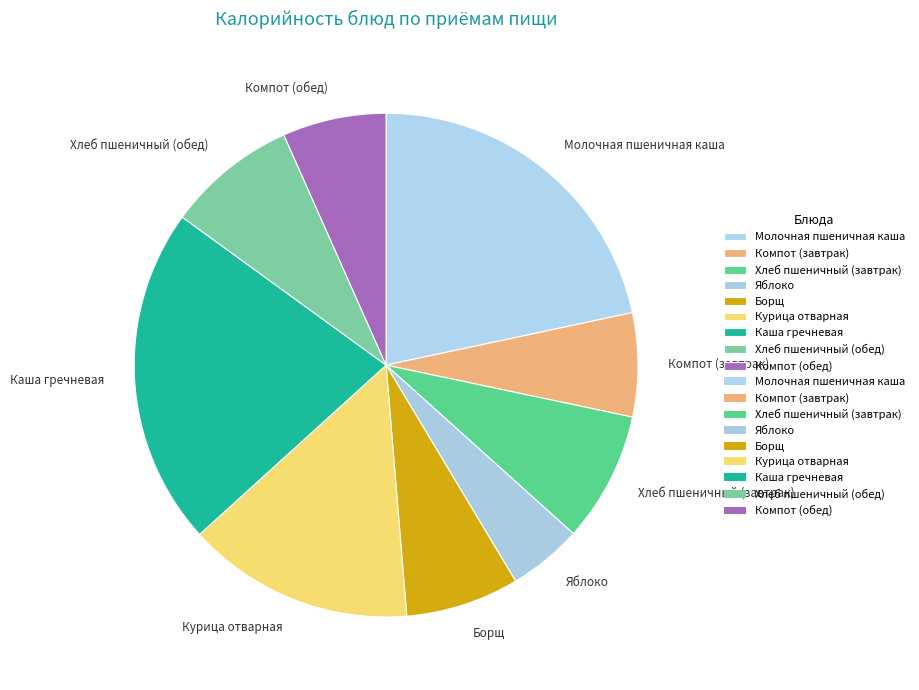

What is the ratio of the value at Борщ to the value at Молочная пшеничная каша?

0.3